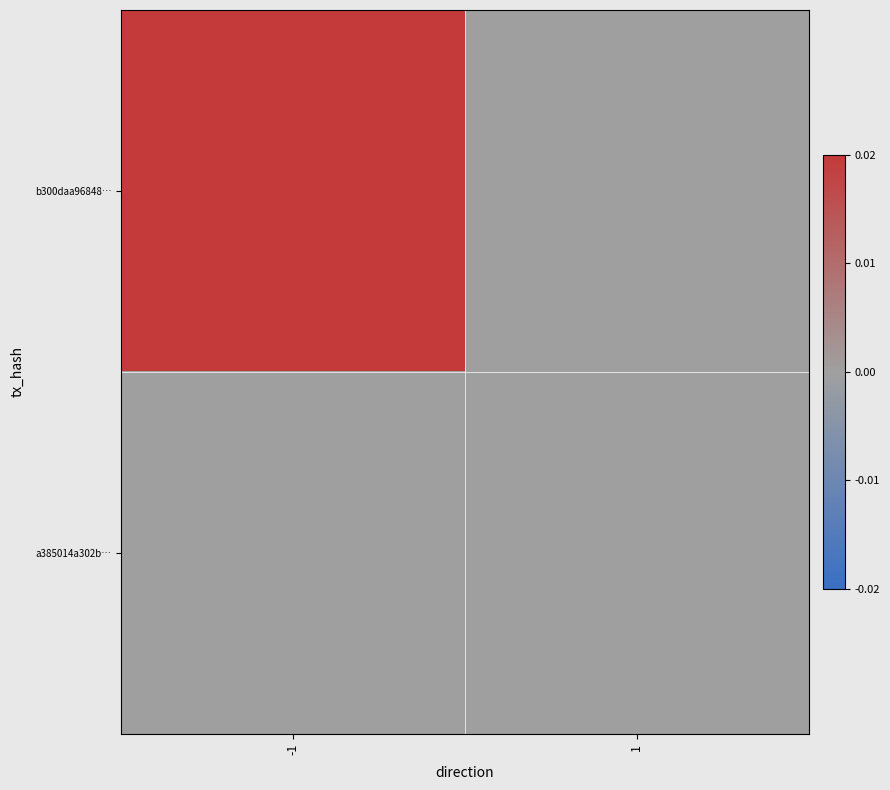

At how many categories does at least one series exceed 0?

1